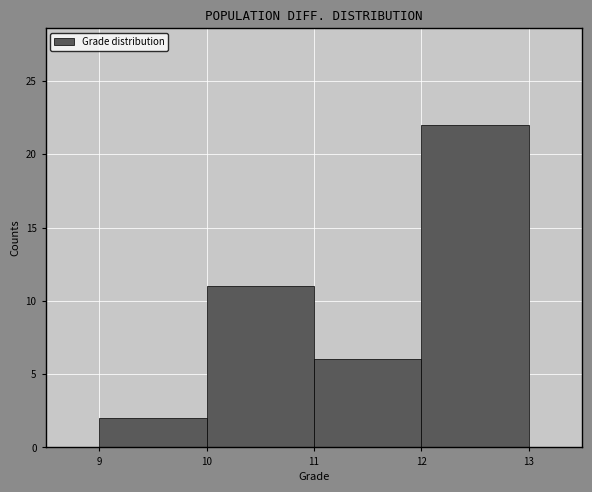

How tall is the bar that spans 11 to 12 on the x-axis? The values are not printed on the chart, so give them approximately, as read against the axis.

6